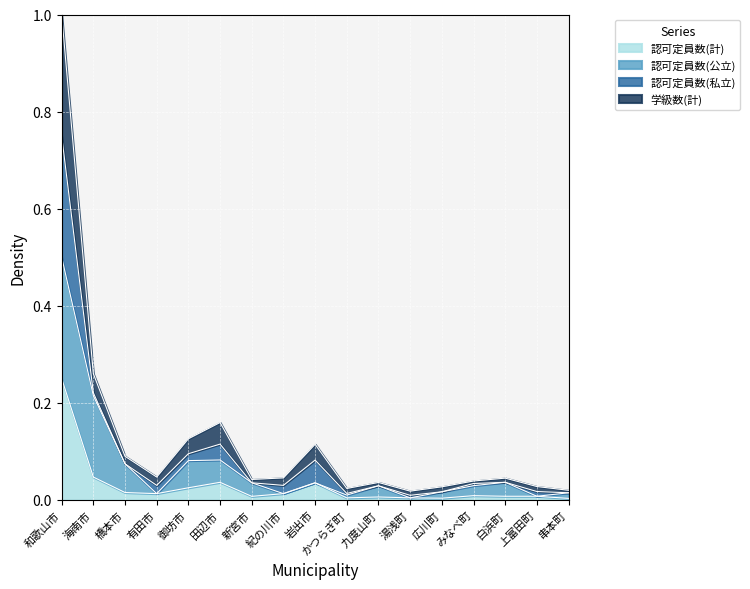

What position from the right is 新宮市?

11